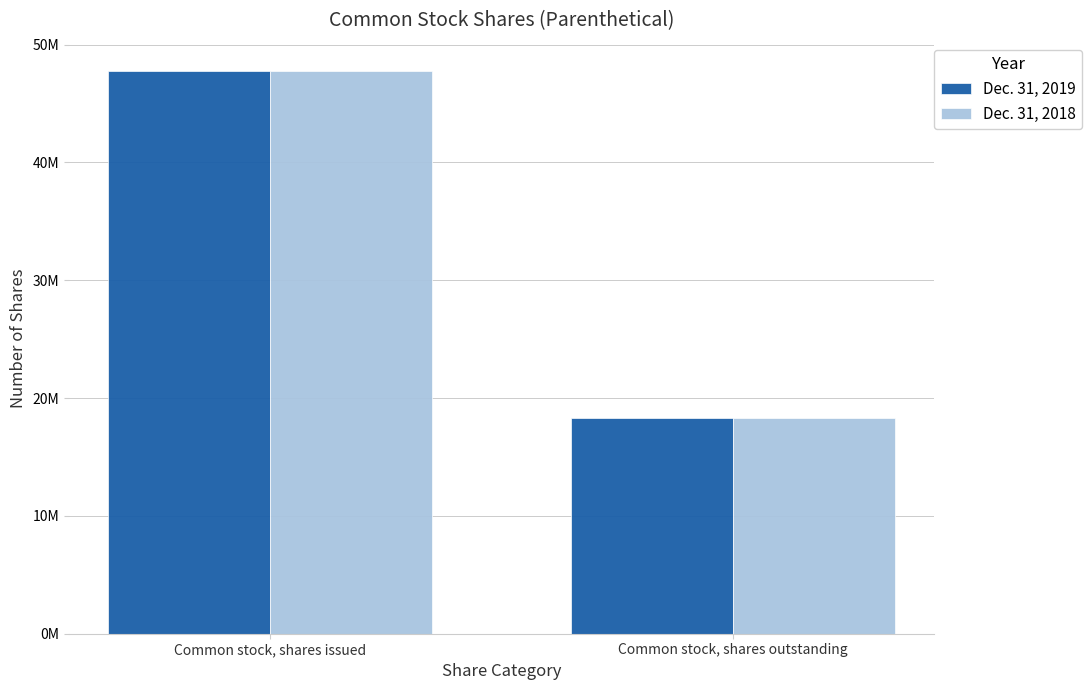

List the labels in order of Dec. 31, 2019 value, largest first.

Common stock, shares issued, Common stock, shares outstanding